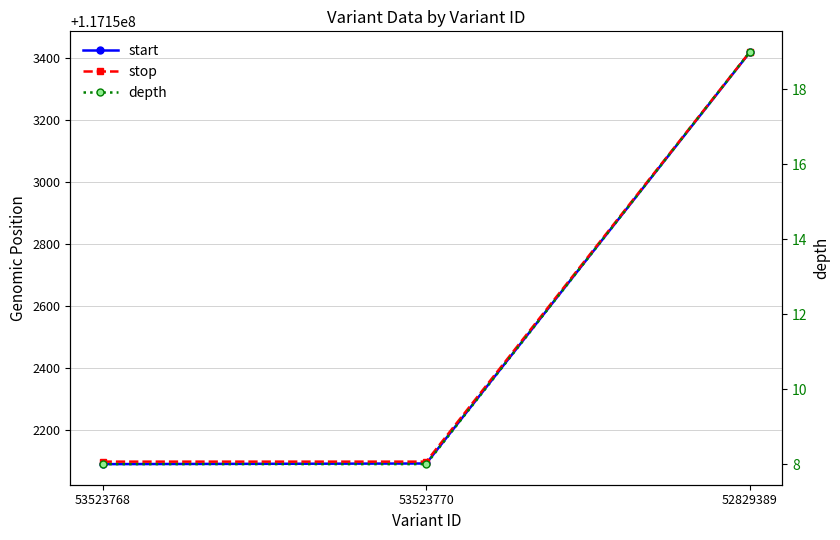

At which label is stop closest to 117152759?

53523768